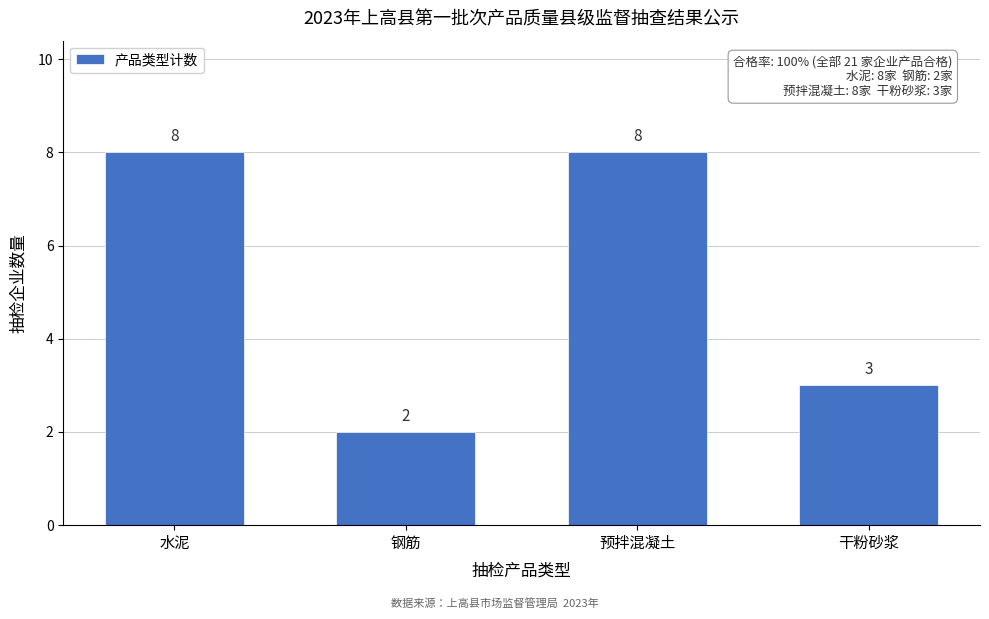

Reading right to left, list all the values displayed in this chart.

3	8	2	8